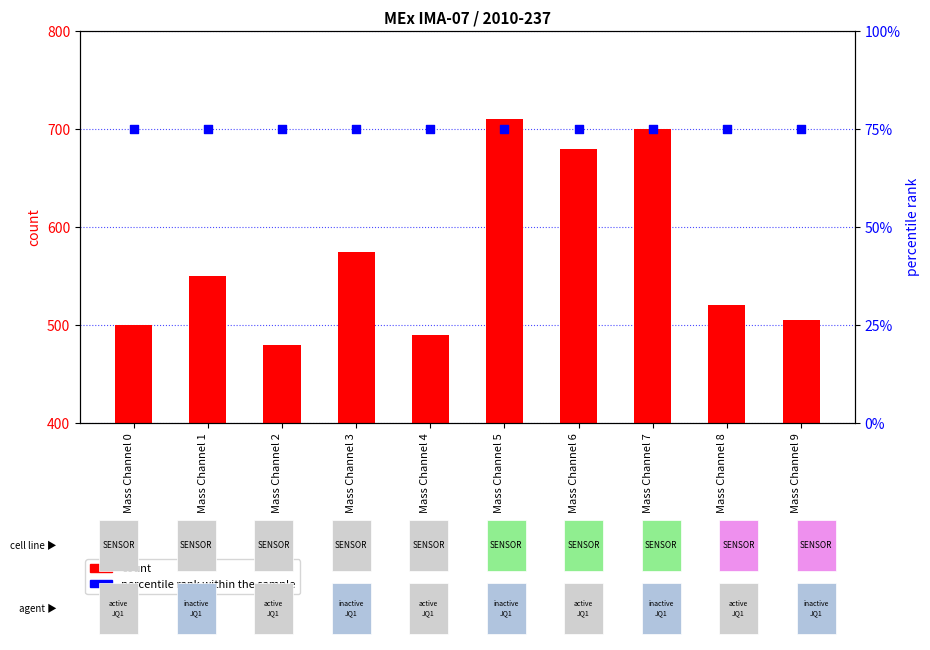

Which series has the widest spread of Y values?

count